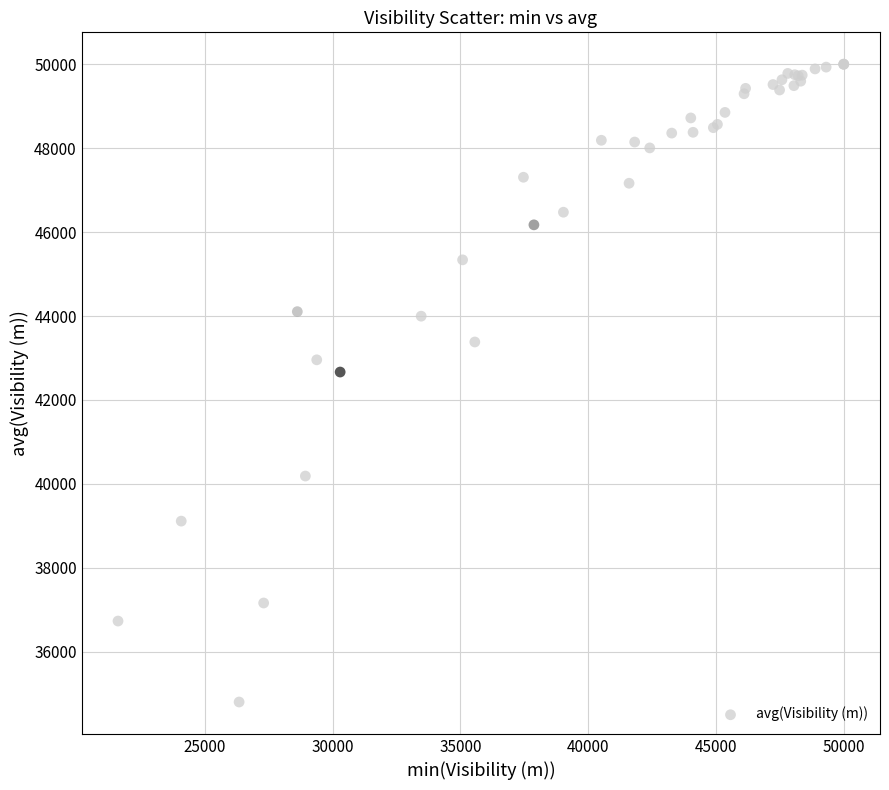

What Y value in the scatter plot is closest to 42402?

42666